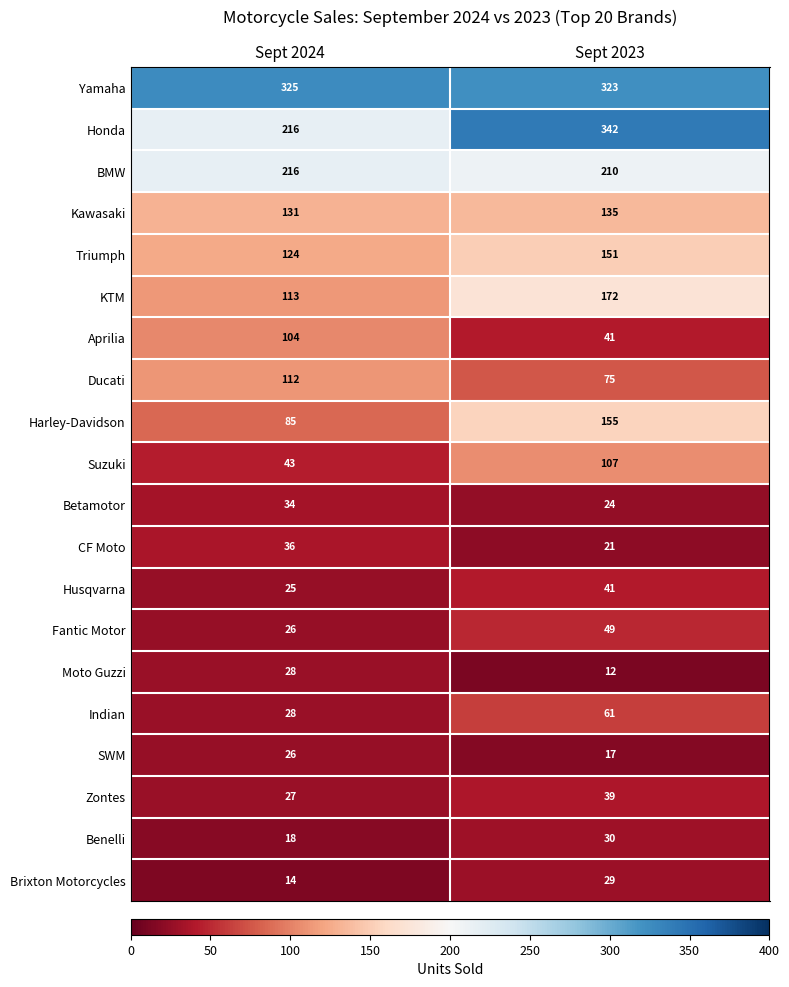

At how many categories does at least one series exceed 225?

2